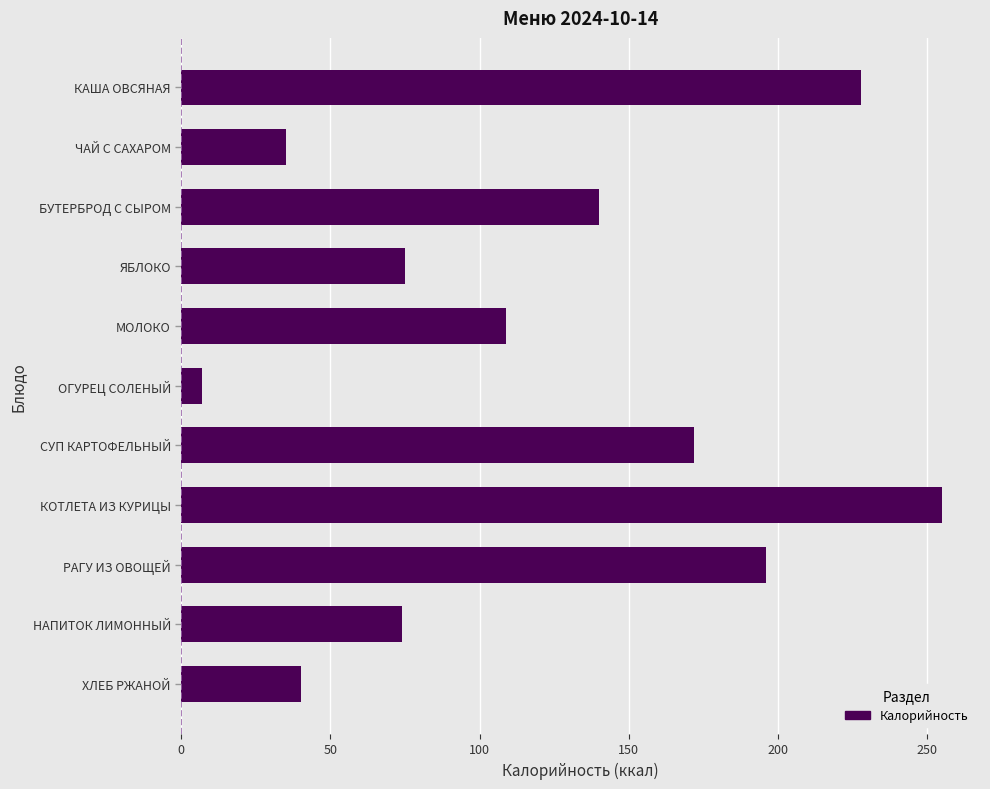

The value at НАПИТОК ЛИМОННЫЙ is 22.1. True or false?

False